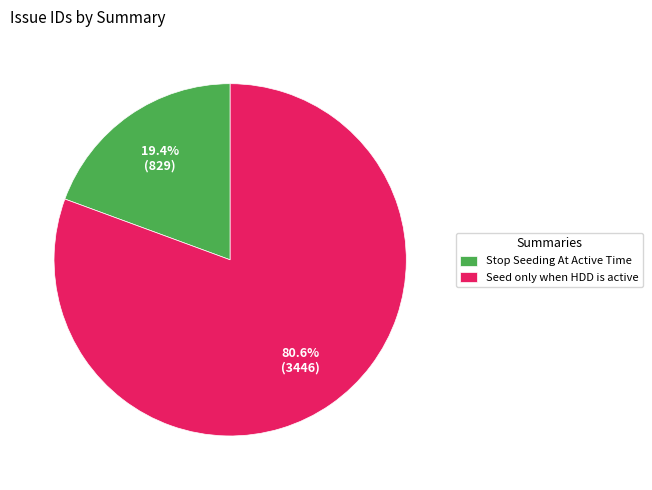

Approximately how many times larger is the value at Stop Seeding At Active Time compared to Seed only when HDD is active?

0.2